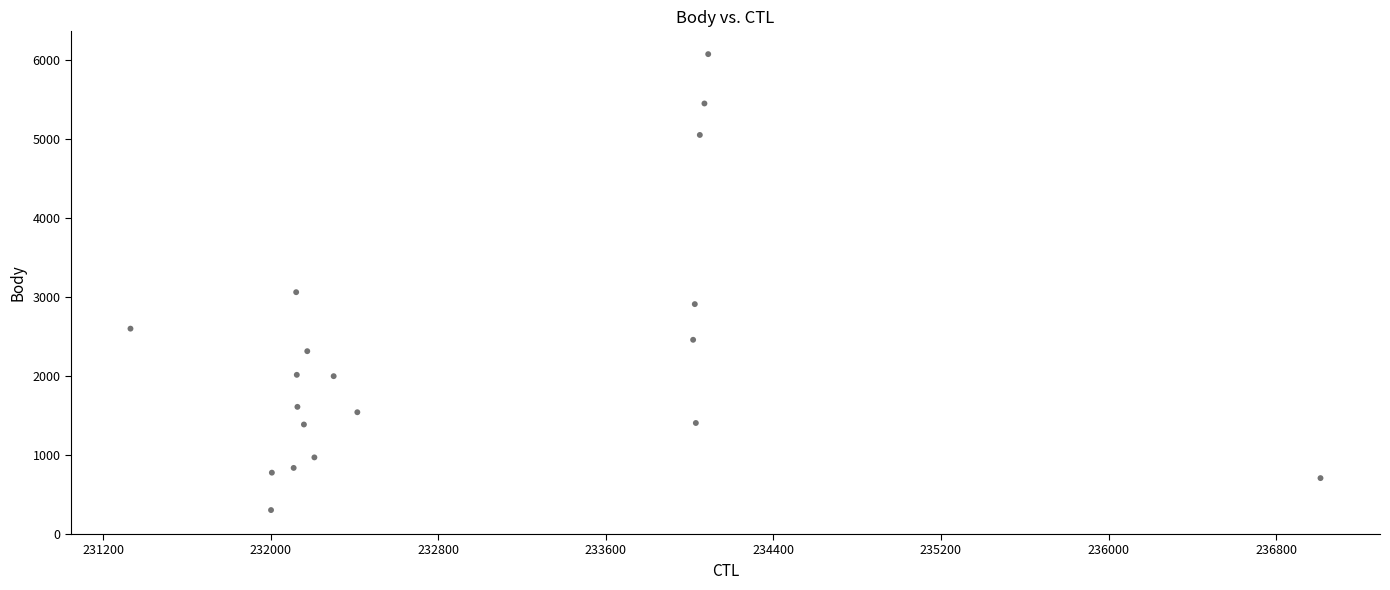

What Y value in the scatter plot is closest to 3185?

3058